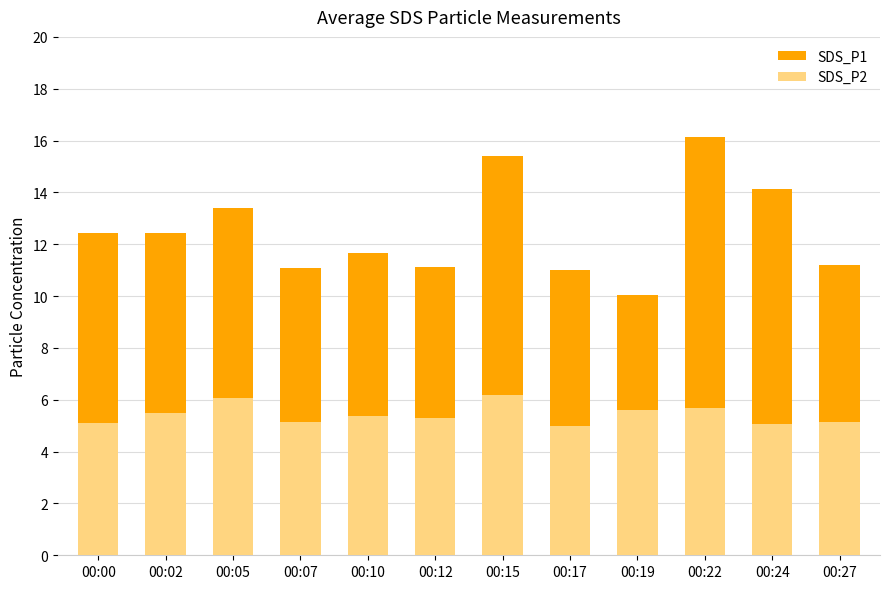

What is the value of the SDS_P2 bar at the 6th from the left?

5.3